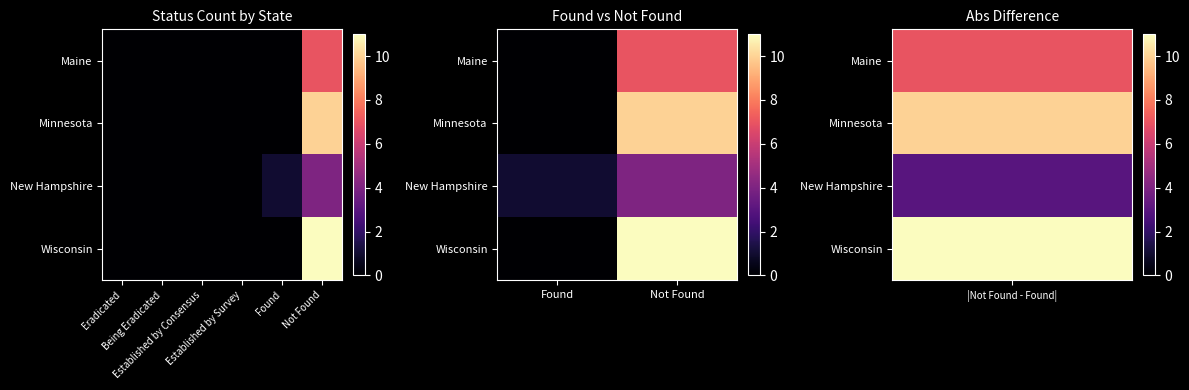

Count the number of data series in this chart.

4